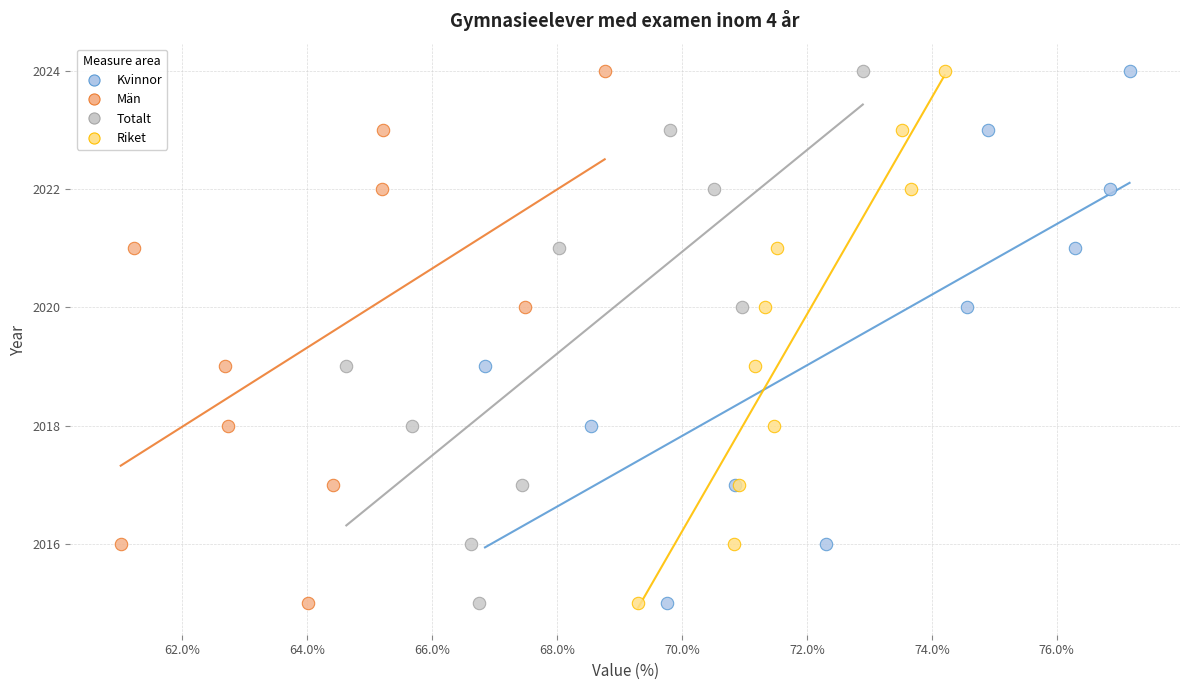

What are all the series names shown in the legend?

Kvinnor, Män, Totalt, Riket